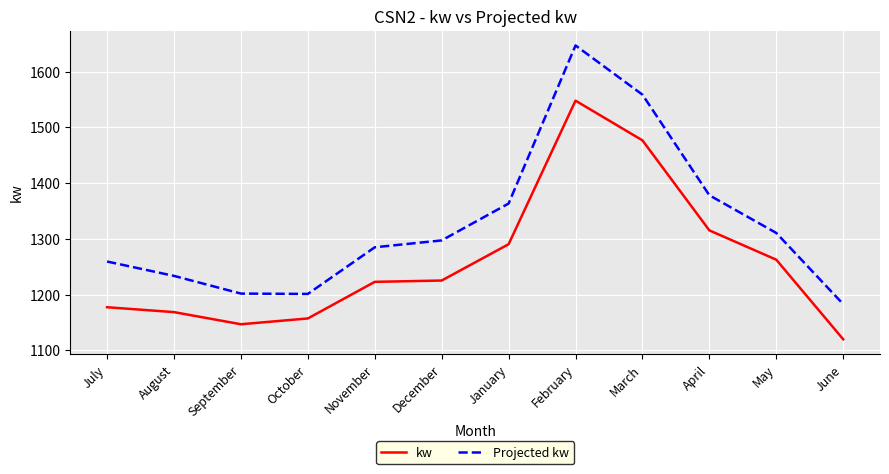

True or false: Projected kw and kw intersect in this chart.

False